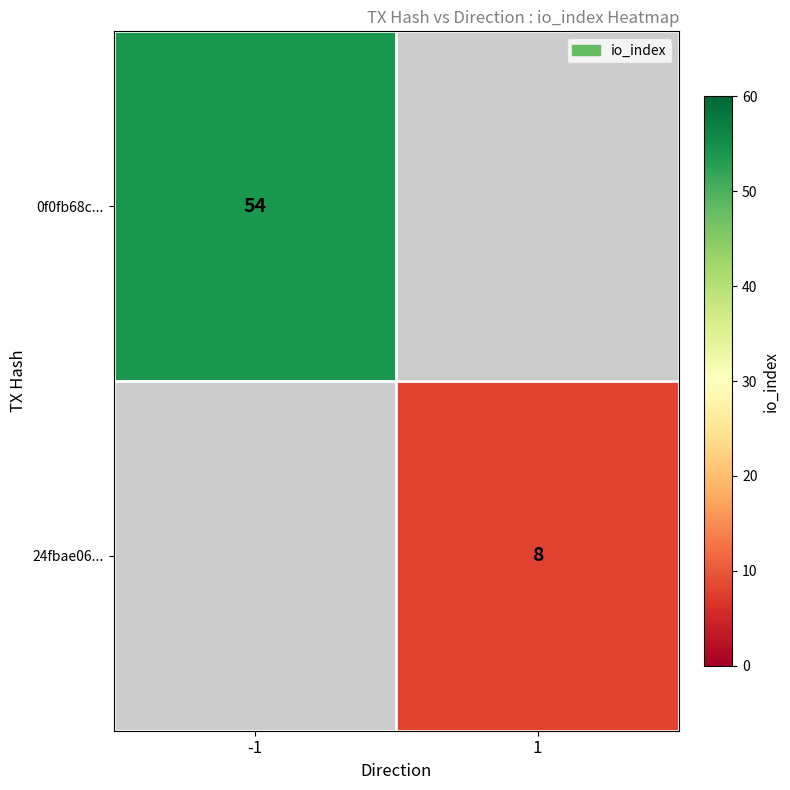

The 0f0fb68c... series shows 54 at -1. True or false?

True